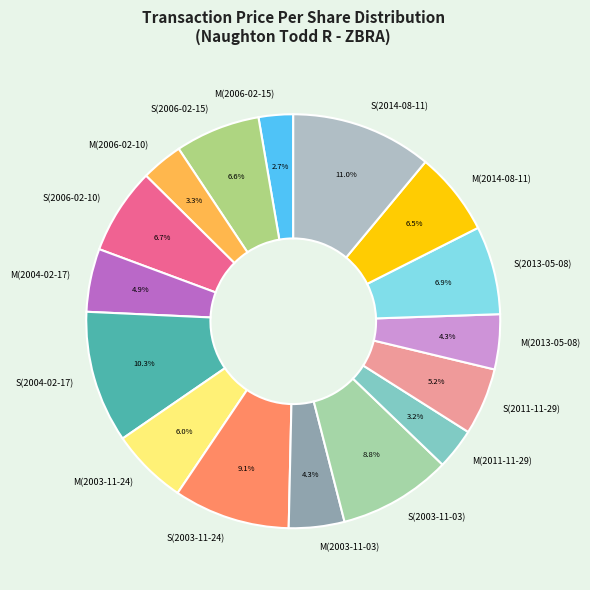

Is there a majority slice in this chart?

No